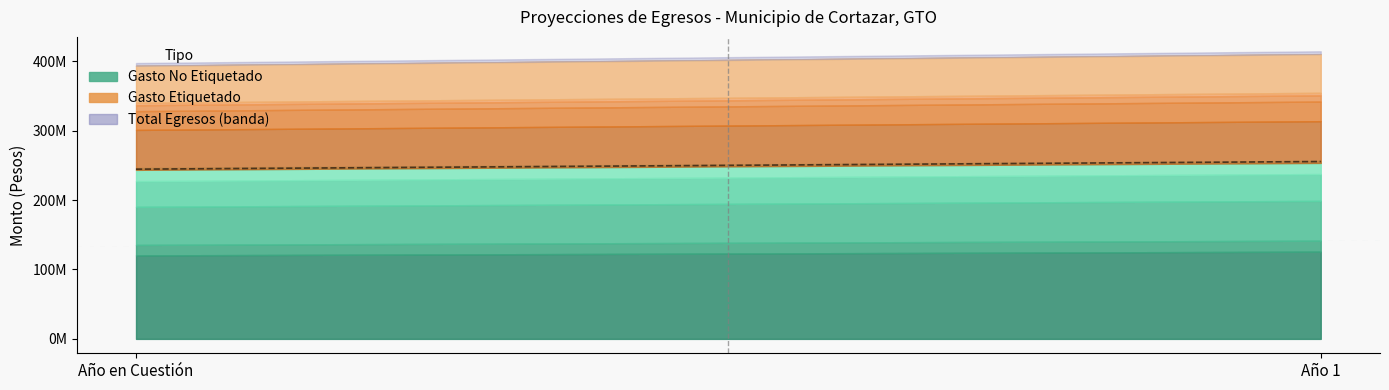

At how many categories does at least one series exceed 355797855?

2